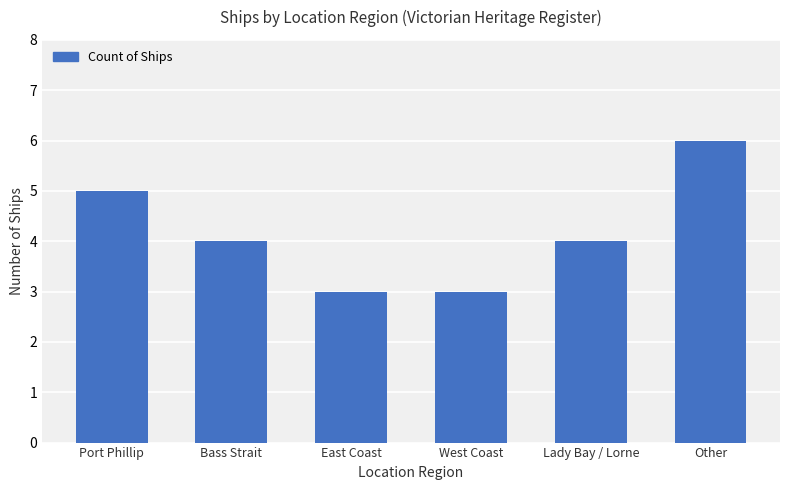

The value at Bass Strait is 4. True or false?

True